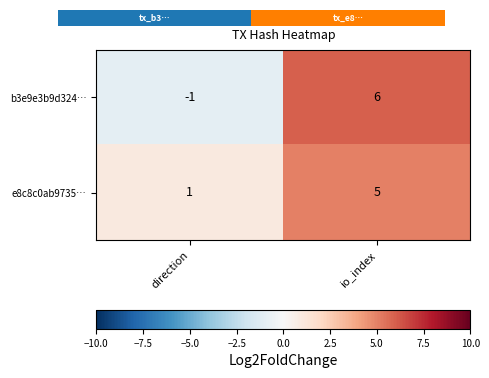

At which label does b3e9e3b9d324… reach its peak?

io_index